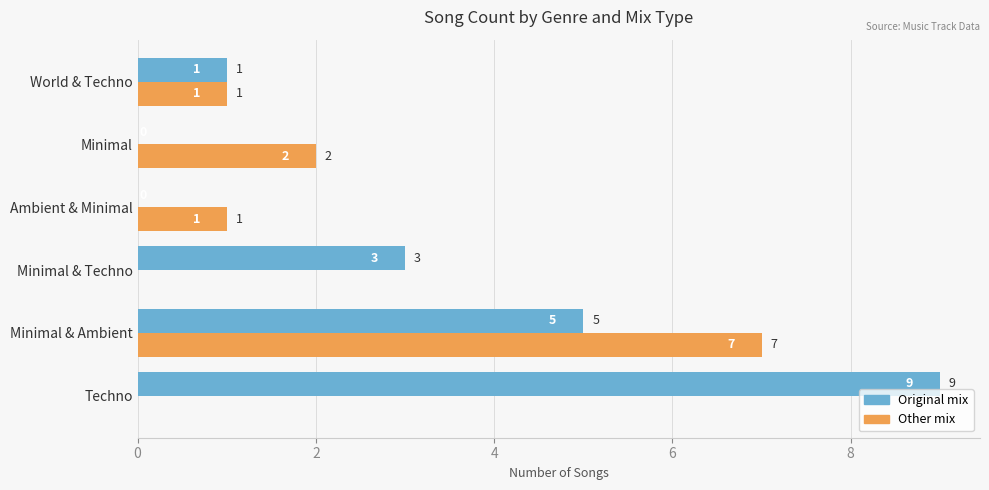

Which series changed the most between Ambient & Minimal and World & Techno?

Original mix